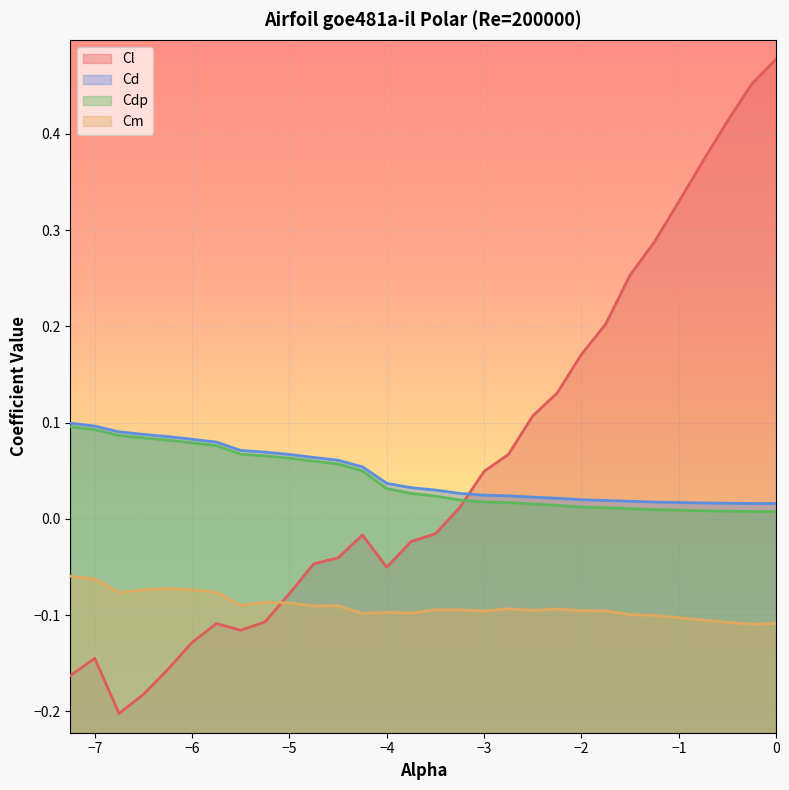

Rank the series at 0 from lowest to highest value.

Cm, Cdp, Cd, Cl